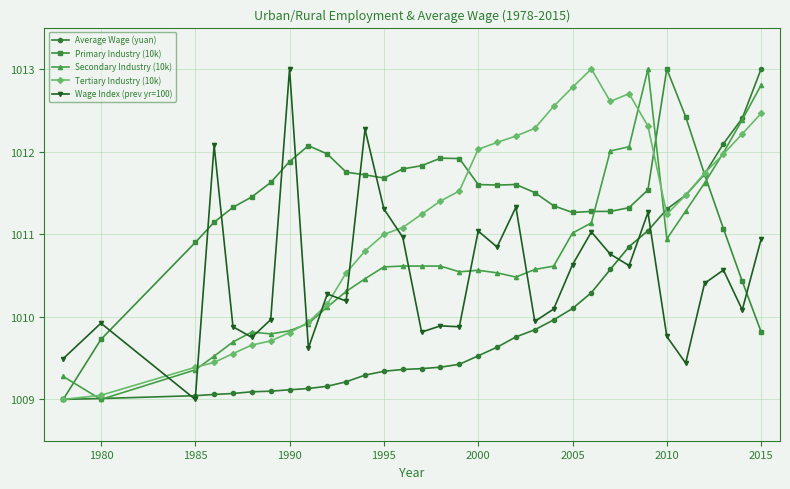

Rank the series by their average value, from lowest to highest.

Average Wage (yuan), Wage Index (prev yr=100), Secondary Industry (10k), Tertiary Industry (10k), Primary Industry (10k)